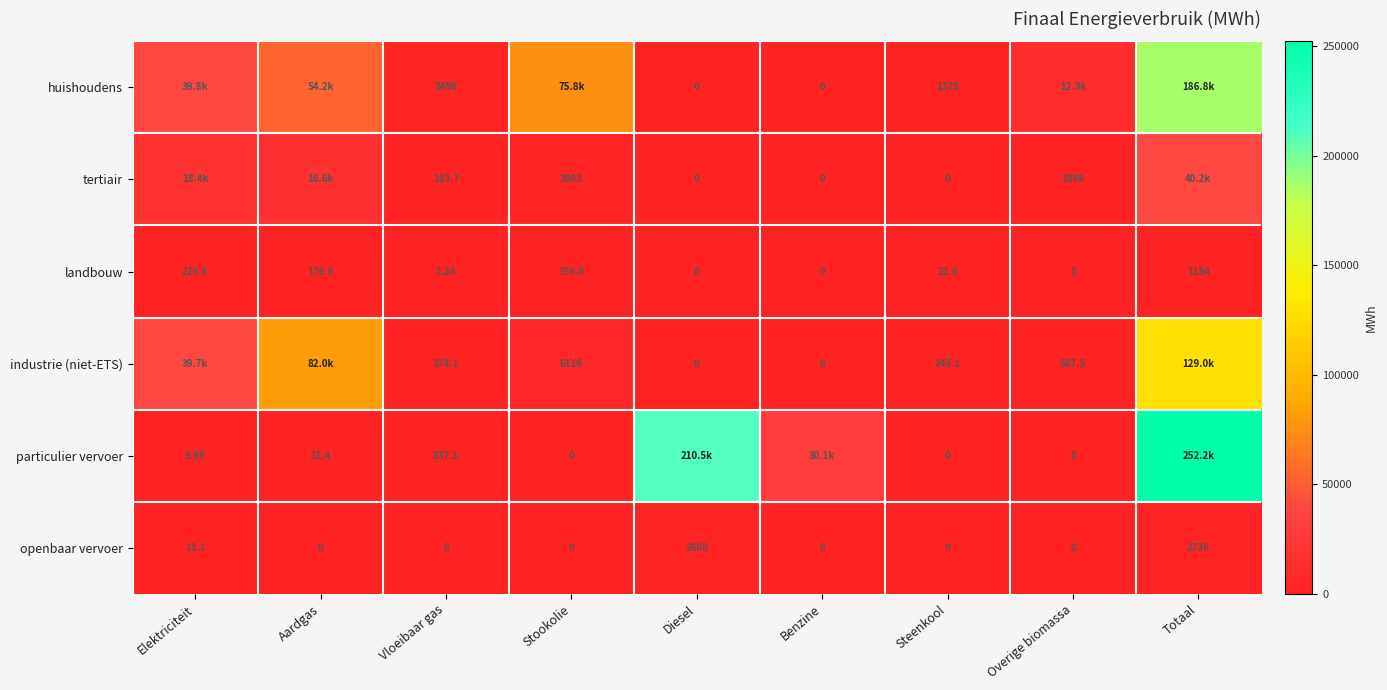

At which label is landbouw closest to 592?

Stookolie